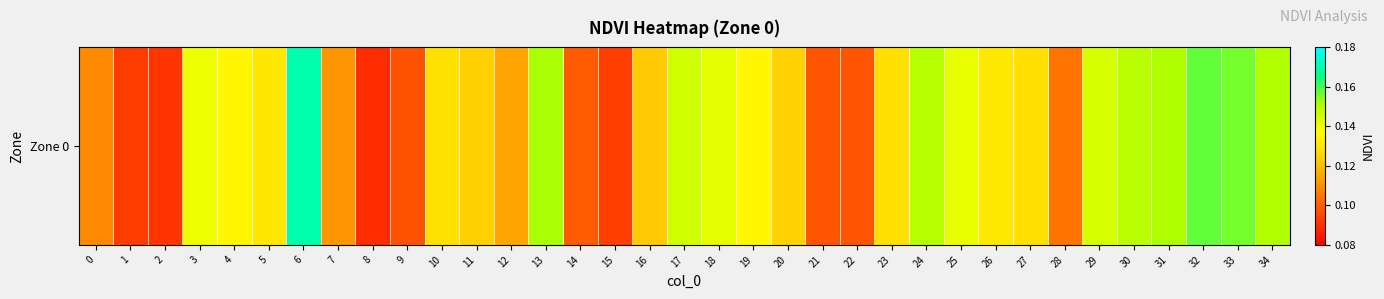

Read the value at 31.

0.2